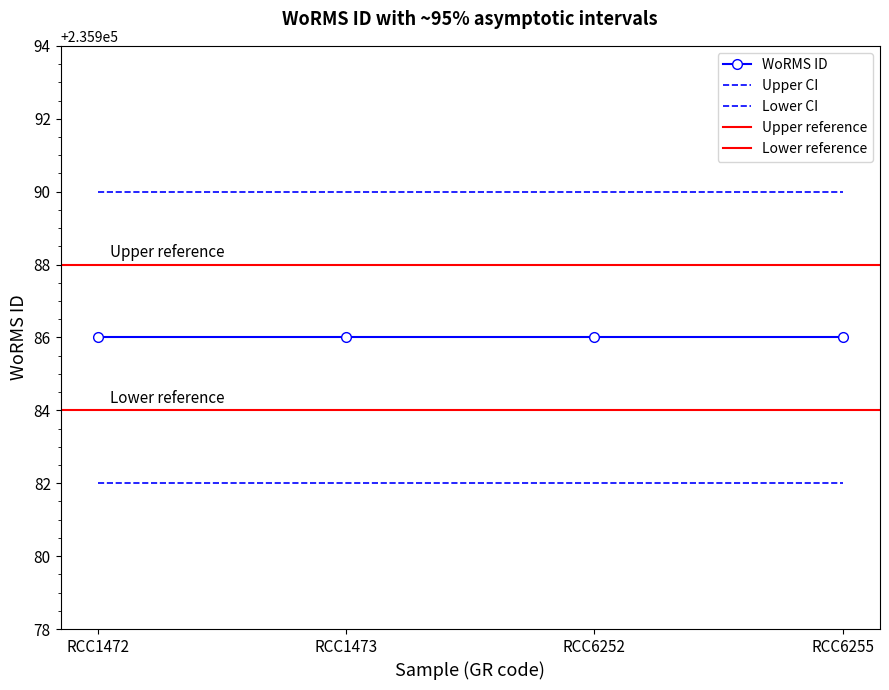

True or false: WoRMS ID and Upper CI cross at least once.

False